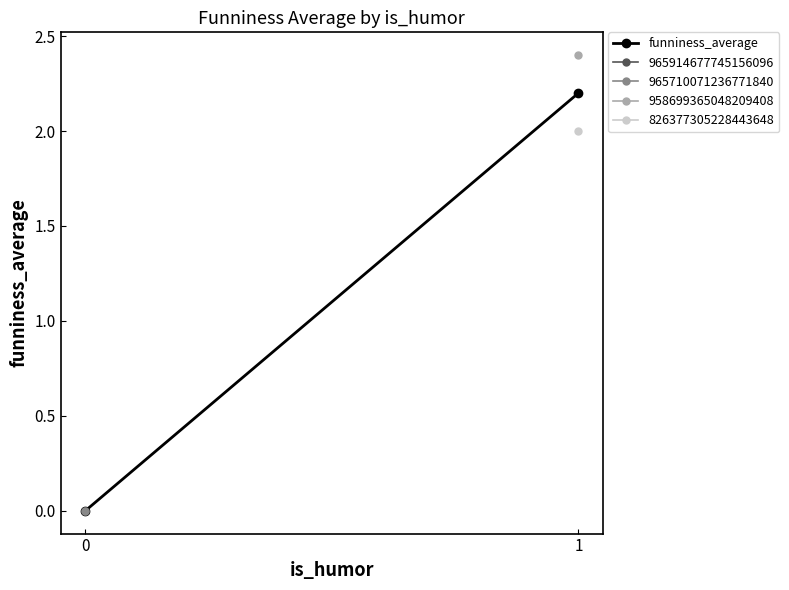

What is the difference between the values at 0 and 1?

2.2